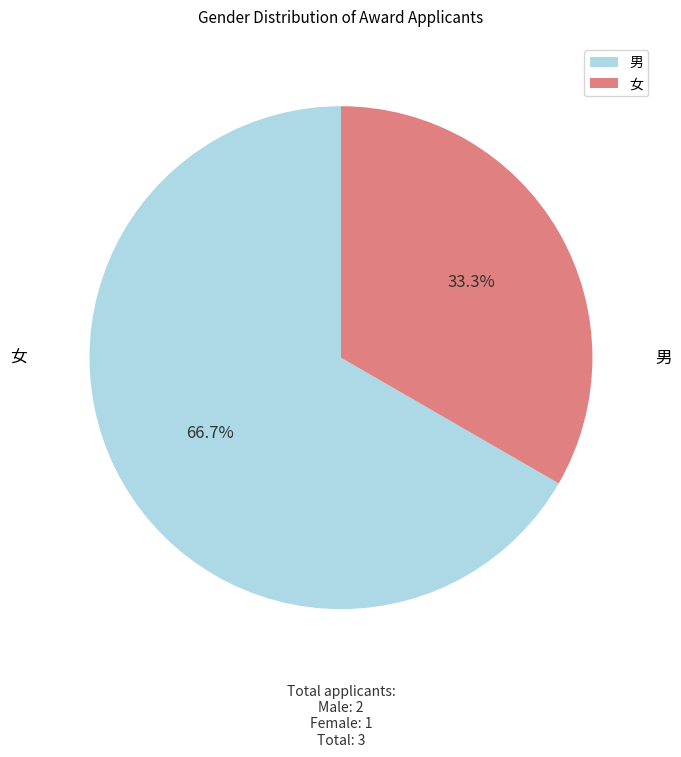

The 男 slice represents 67% of the pie. True or false?

True